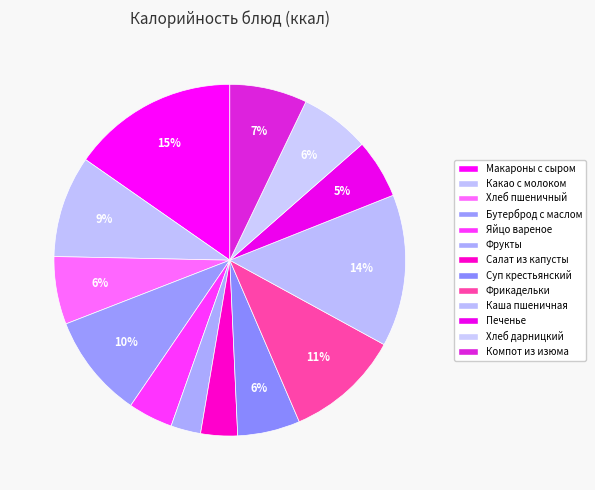

How many segments does this pie chart have?

13